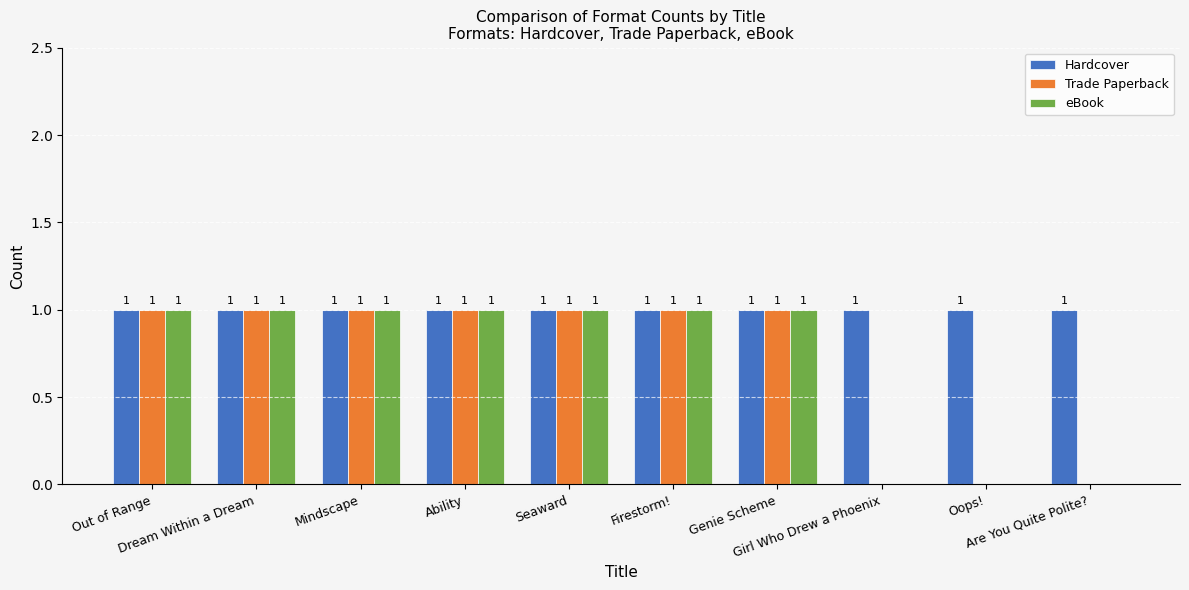

Which series has the largest total across all categories?

Hardcover